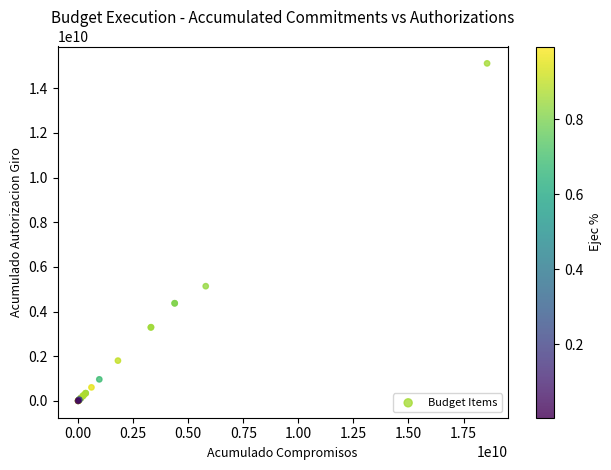

What Y value in the scatter plot is closest to 7558003914?

5136544527